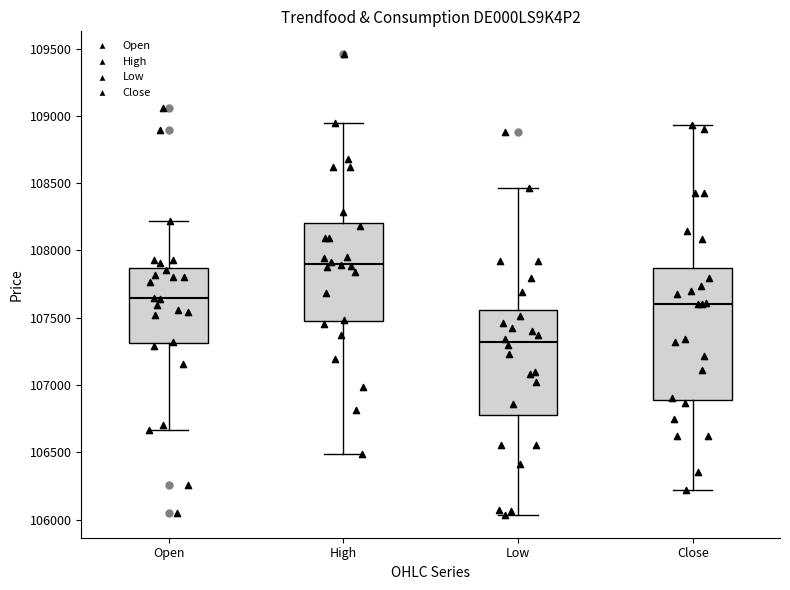

Where does the lower whisker of the box for Open end on the y-axis? The values are not printed on the chart, so give them approximately, as read against the axis.

106650